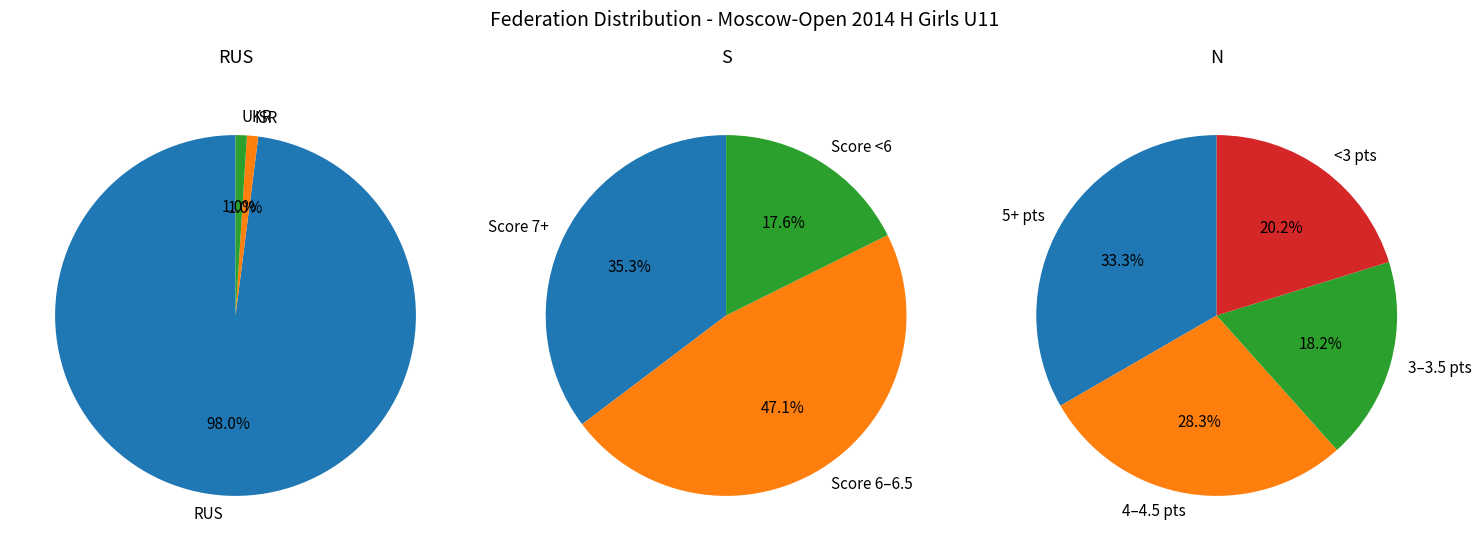

Count the number of slices in the pie.

4